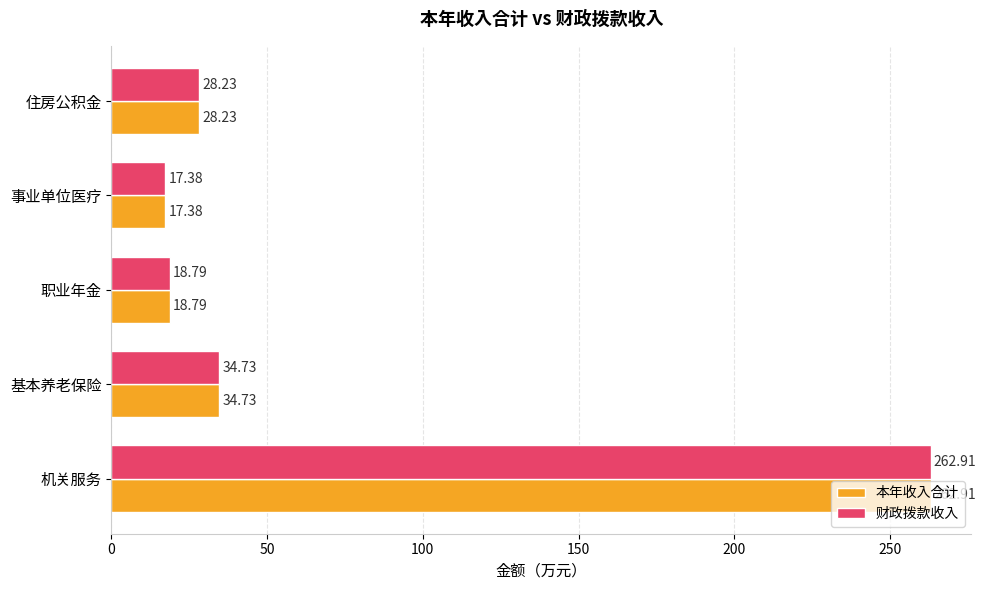

What is the difference between the maximum and minimum values in the 本年收入合计 series?

245.5